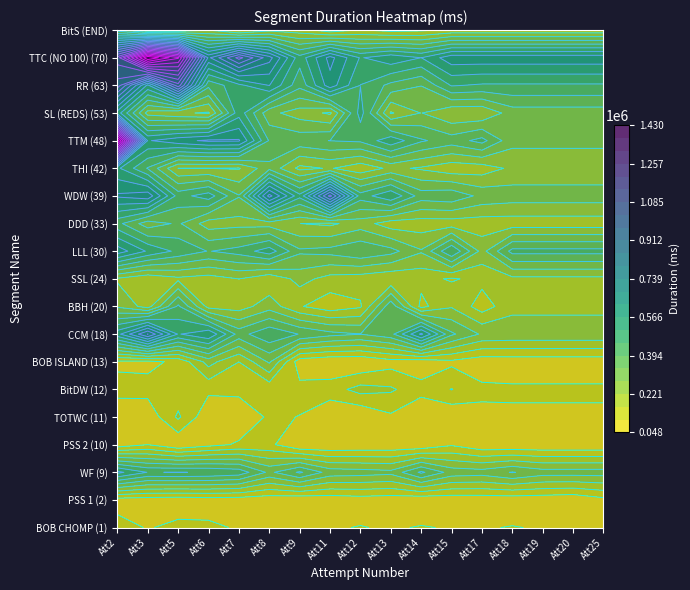

Read the SL (REDS) (53) value at 5, to the nearest 100.

295300